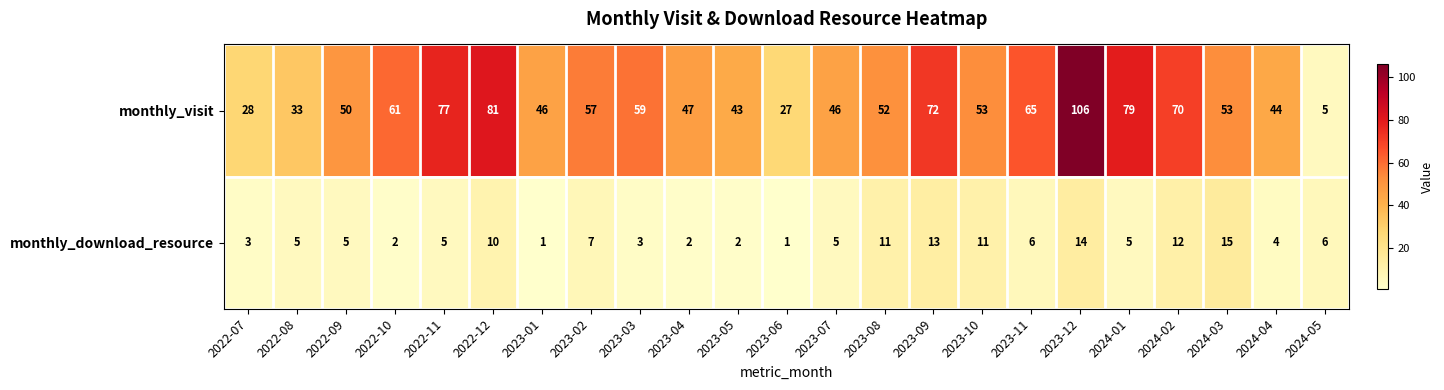

Which series has the largest total across all categories?

monthly_visit